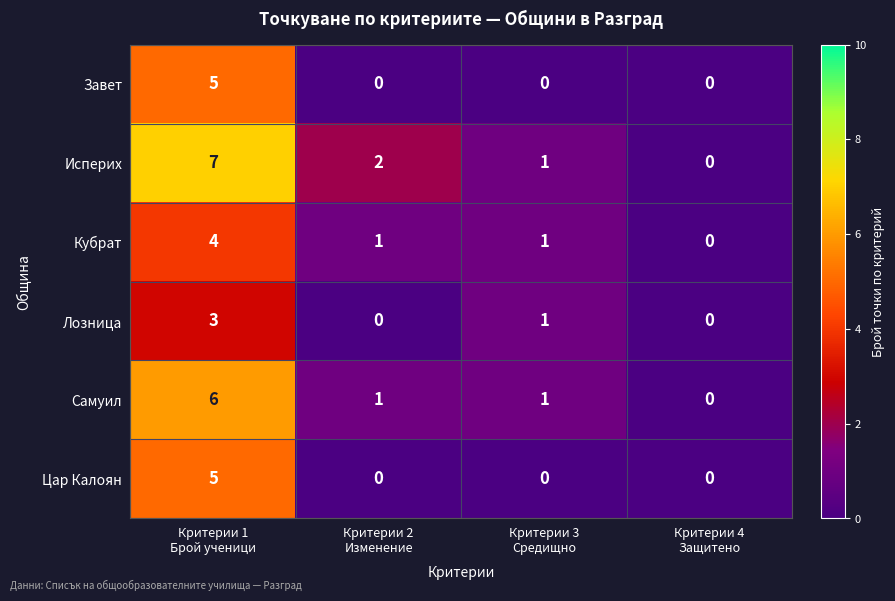

How many Завет values are between 0 and 5?

4